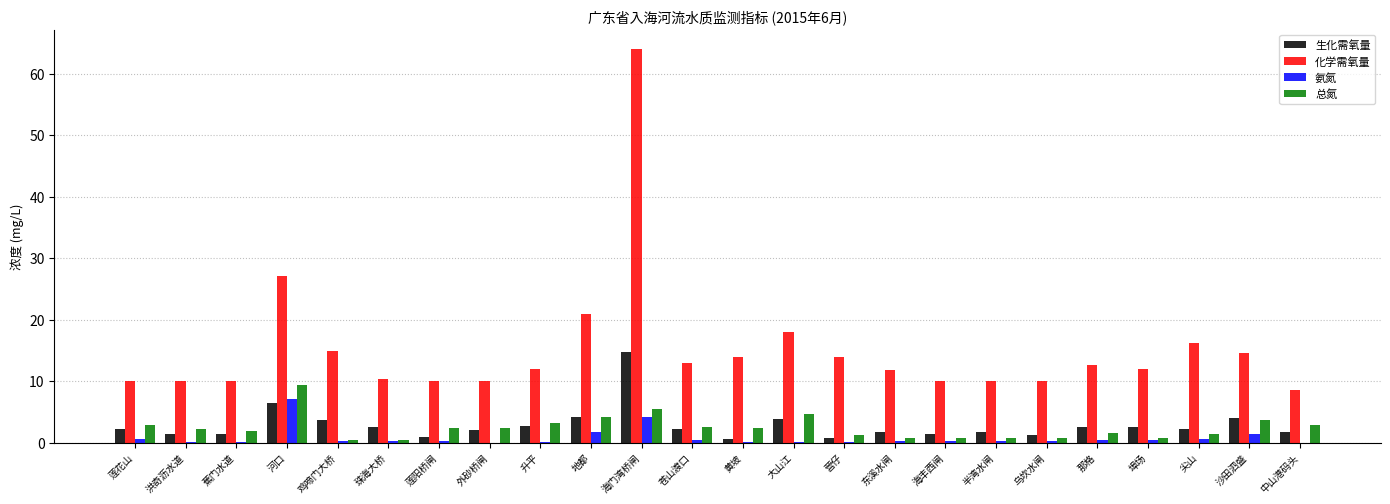

What is the maximum value shown in the chart?

64.0